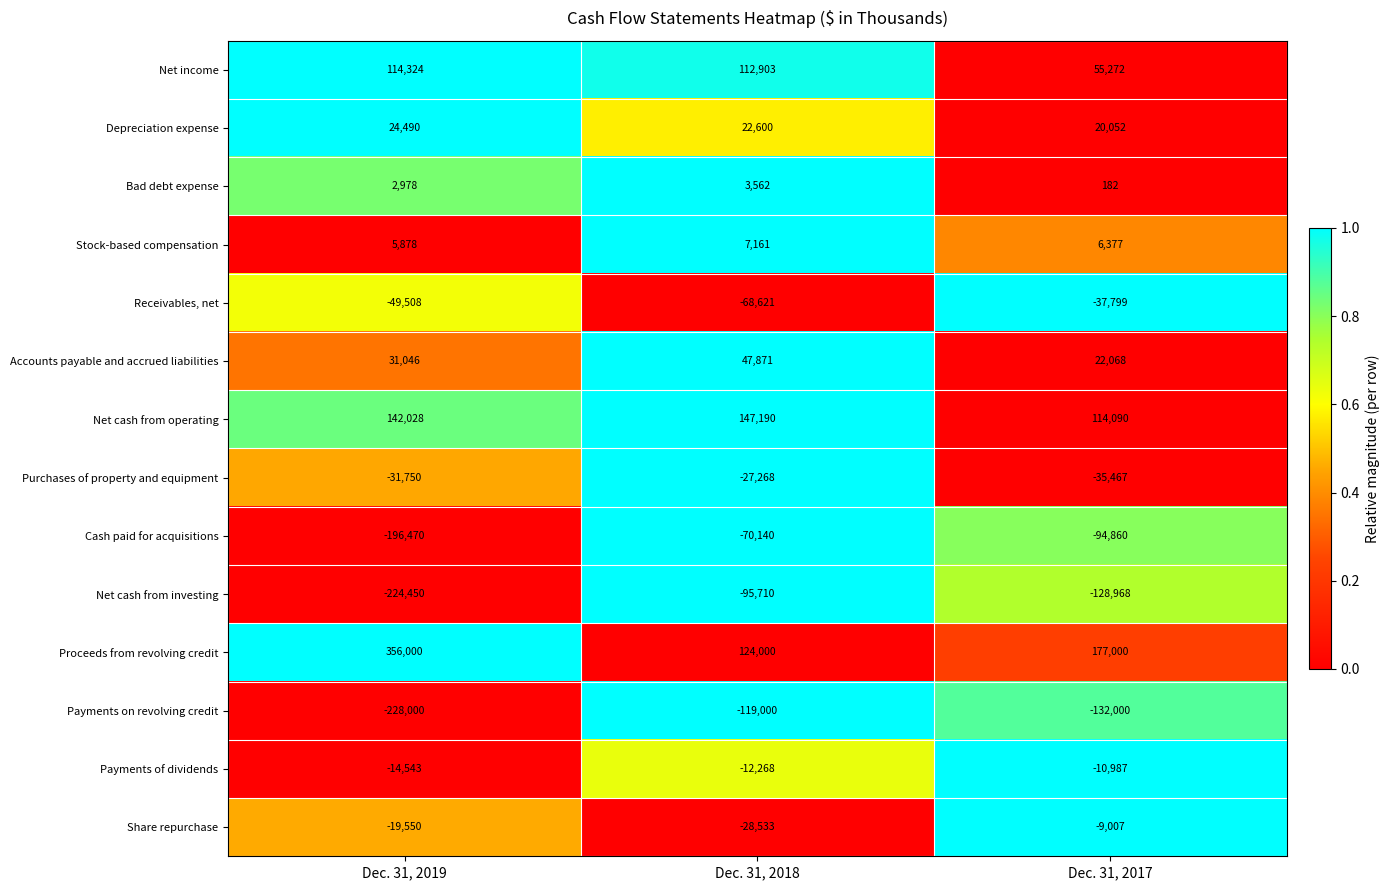

Which series has the largest range (max minus min)?

Proceeds from revolving credit